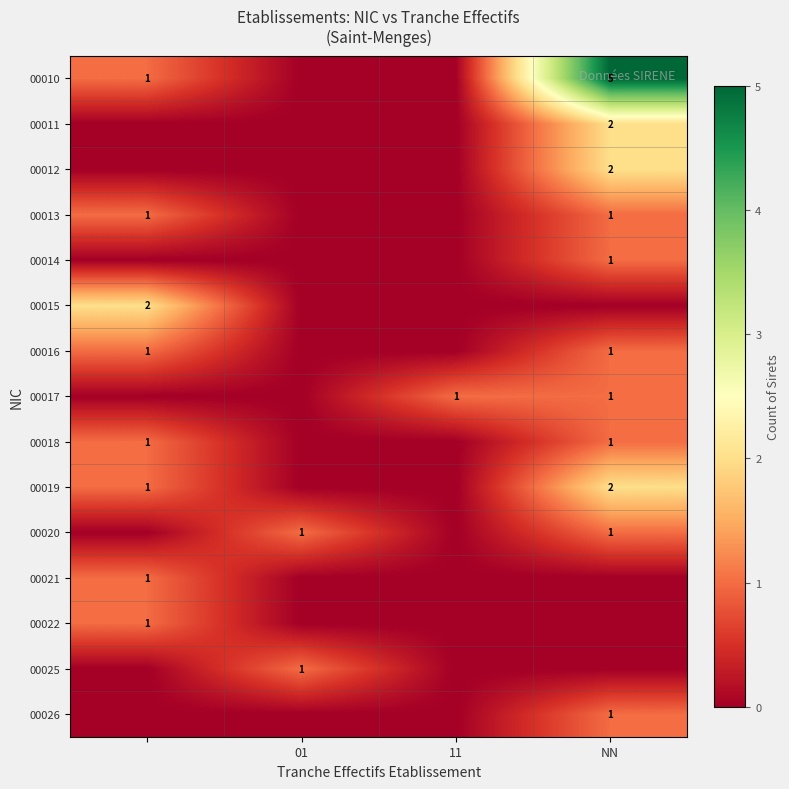

The value of 00012 at NN is 2. True or false?

True